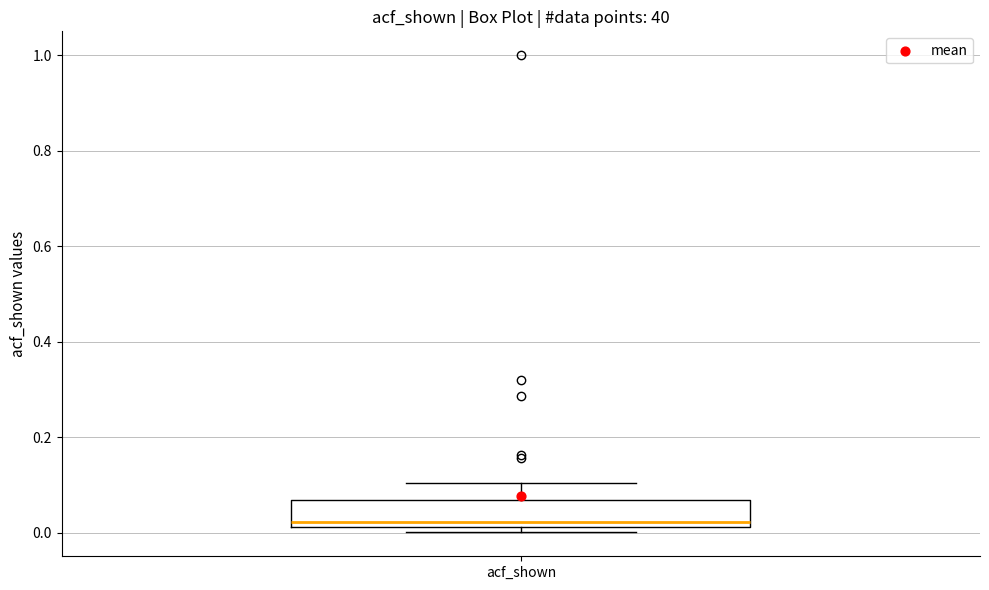

Transcribe this box plot: give where the median line is, the range the box spans, and where the two whiskers end, as read against the y-axis. The values are not printed on the chart, so give them approximately, as read against the axis.

median 0.02 (just above the box's lower edge), box 0.02 to 0.06, whiskers 0.00 to 0.10